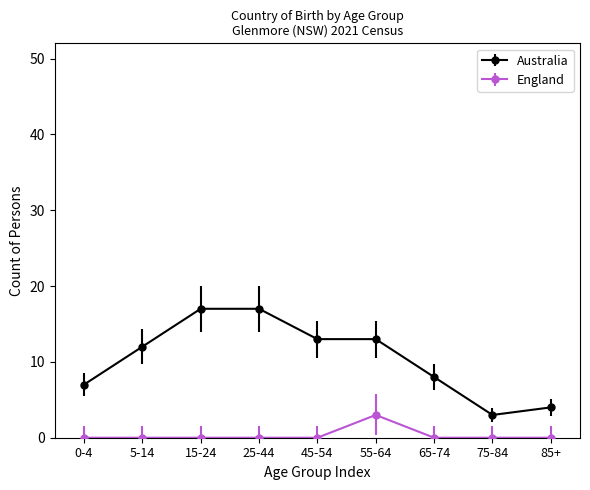

Which series has the largest total across all categories?

Australia